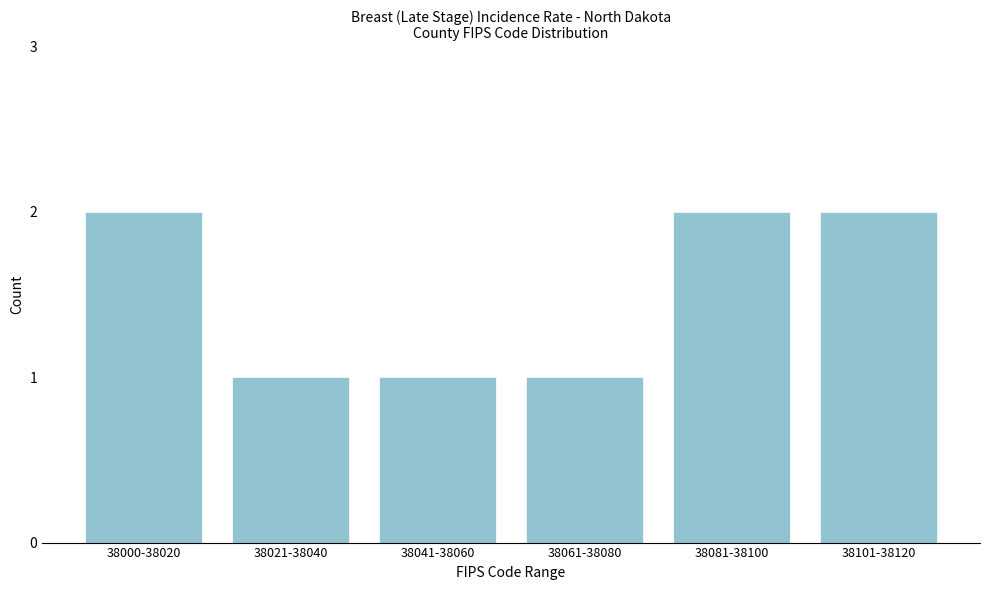

Reading left to right, what are all the values shown in this chart?

38000-38020=2	38021-38040=1	38041-38060=1	38061-38080=1	38081-38100=2	38101-38120=2